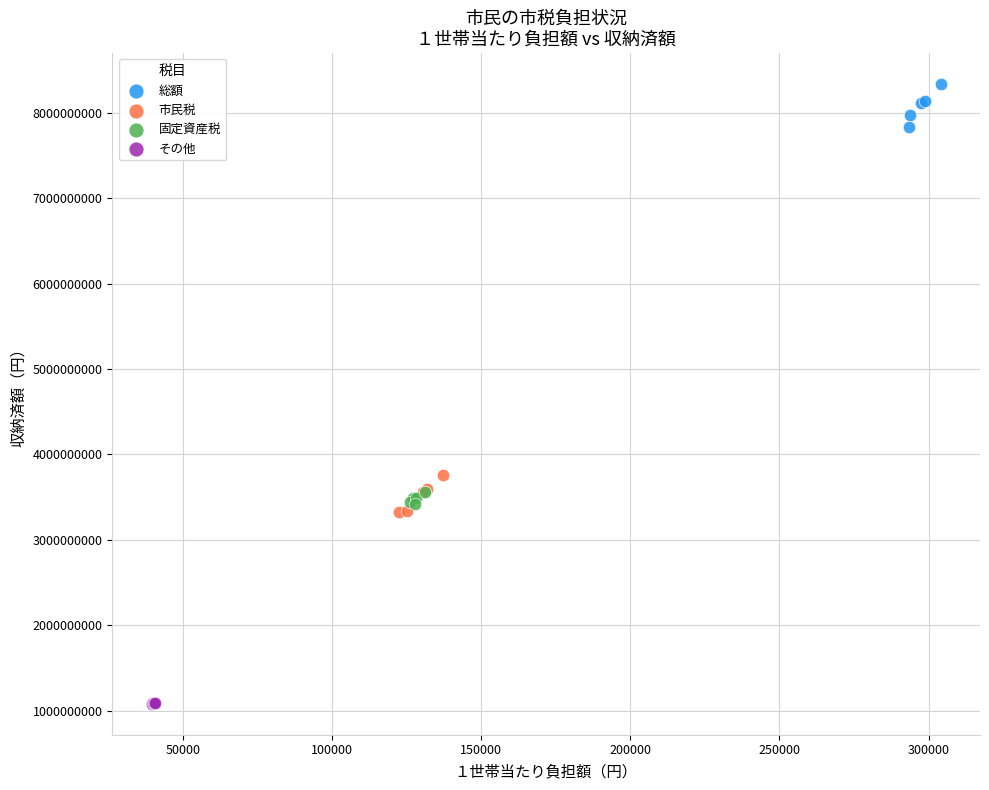

Which series contains the lowest Y value?

その他